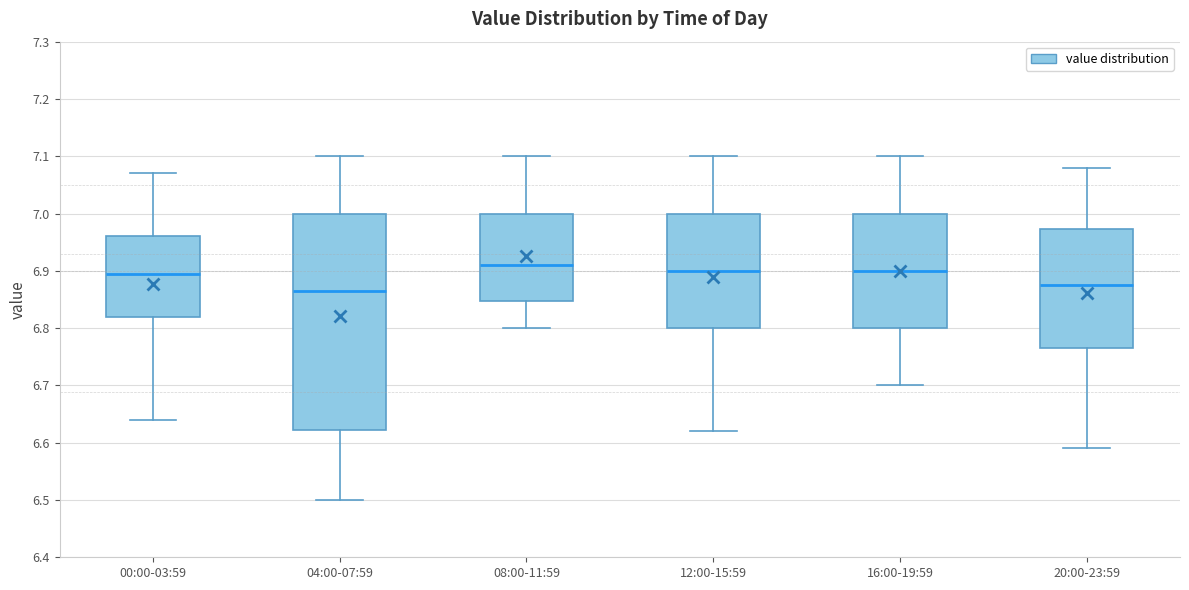

Which box is the tallest, from its lower edge to its upper edge?

04:00-07:59